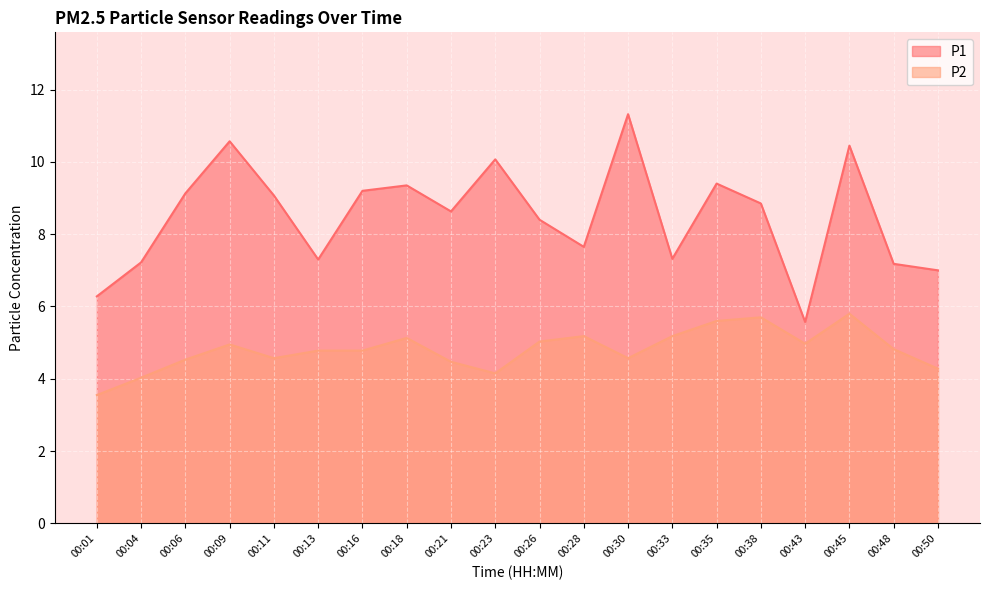

True or false: P1 and P2 cross at least once.

False